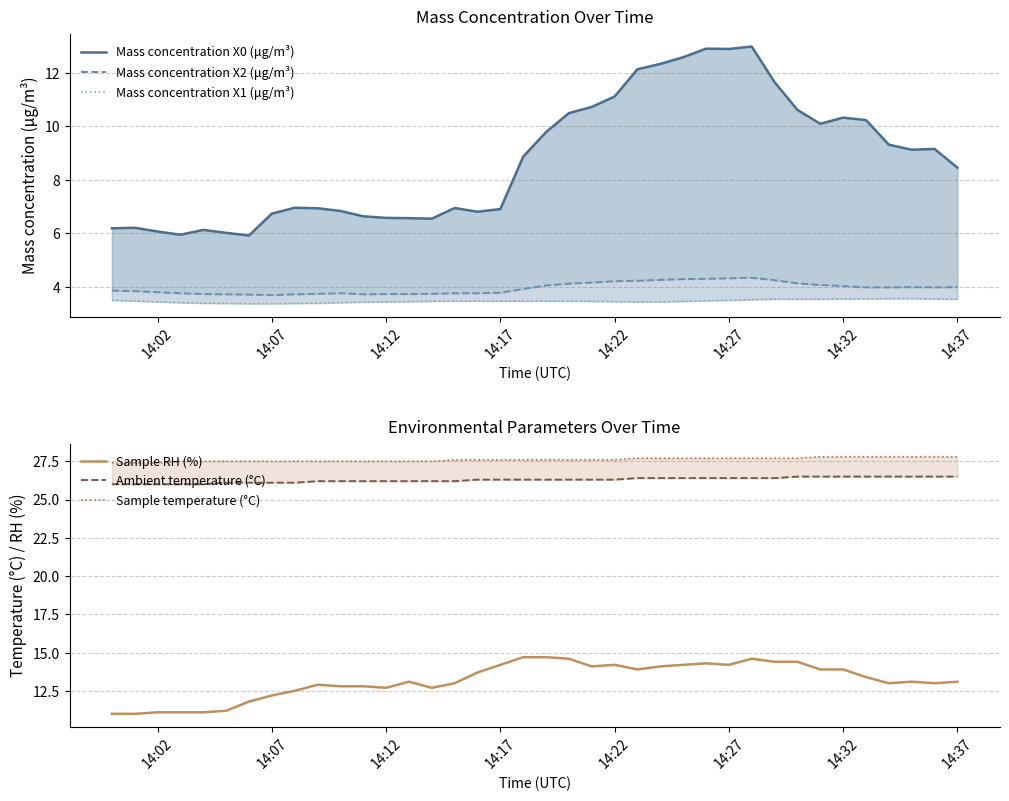

Does the chart display data point markers on the line(s)?

No